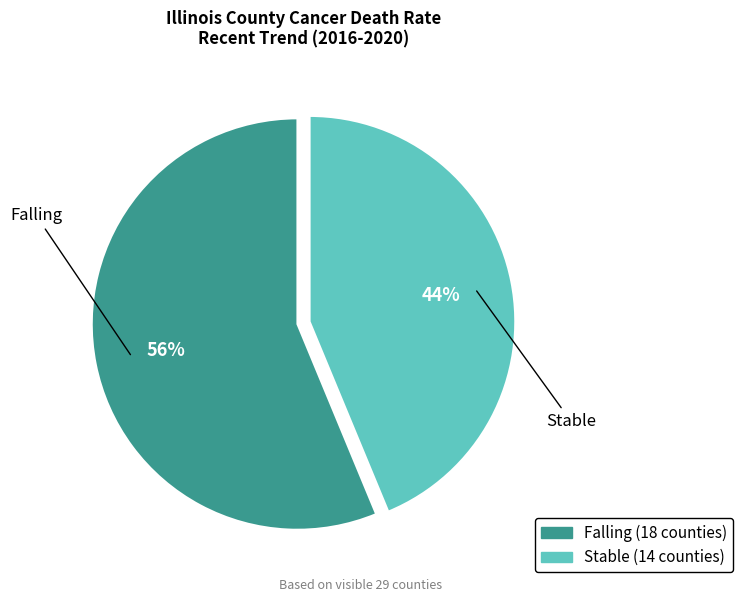

How many slices are in this pie chart?

2